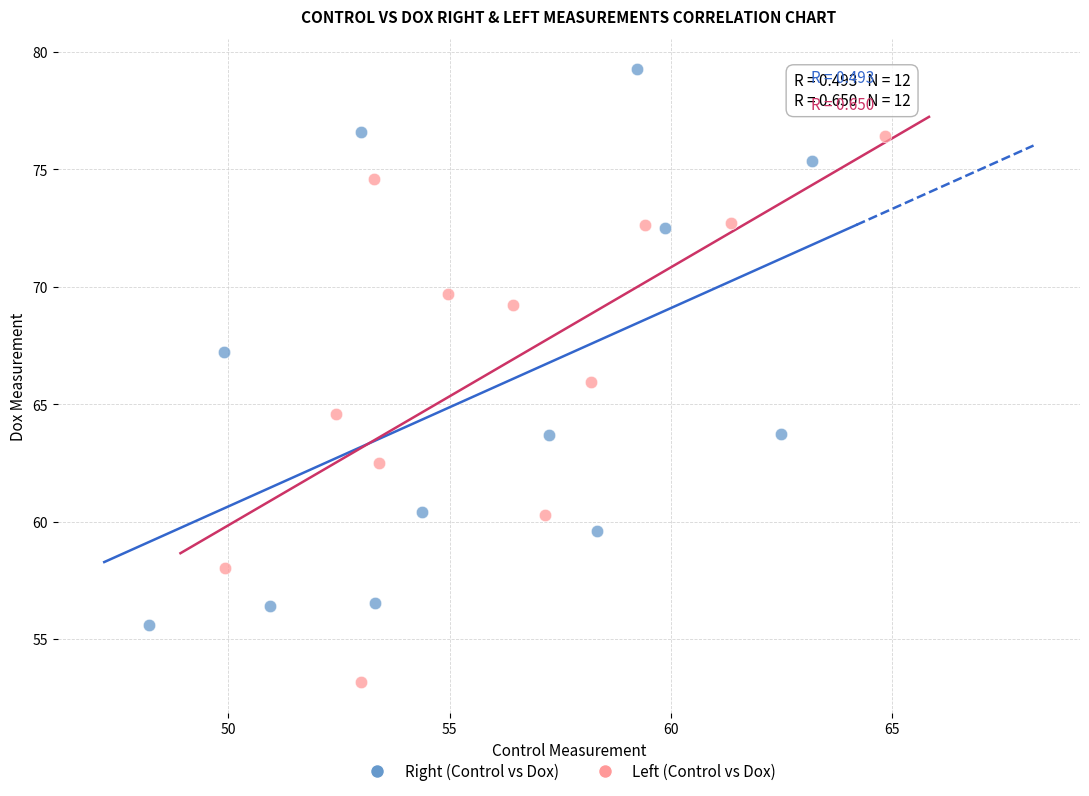

Which series has the largest Y range (max minus min)?

Right (Control vs Dox)